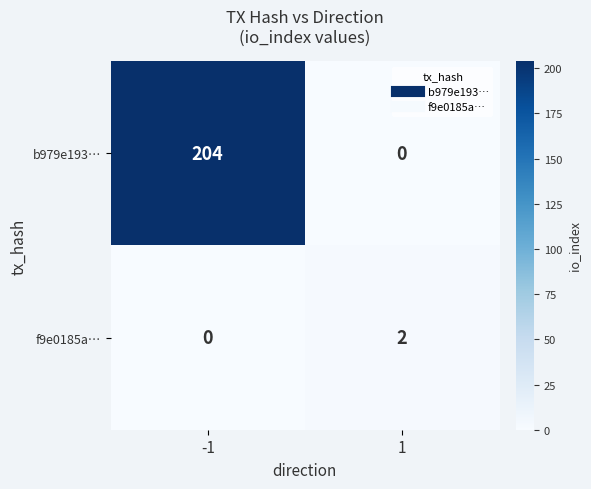

What is the difference between the maximum and minimum values in the b979e193… series?

204